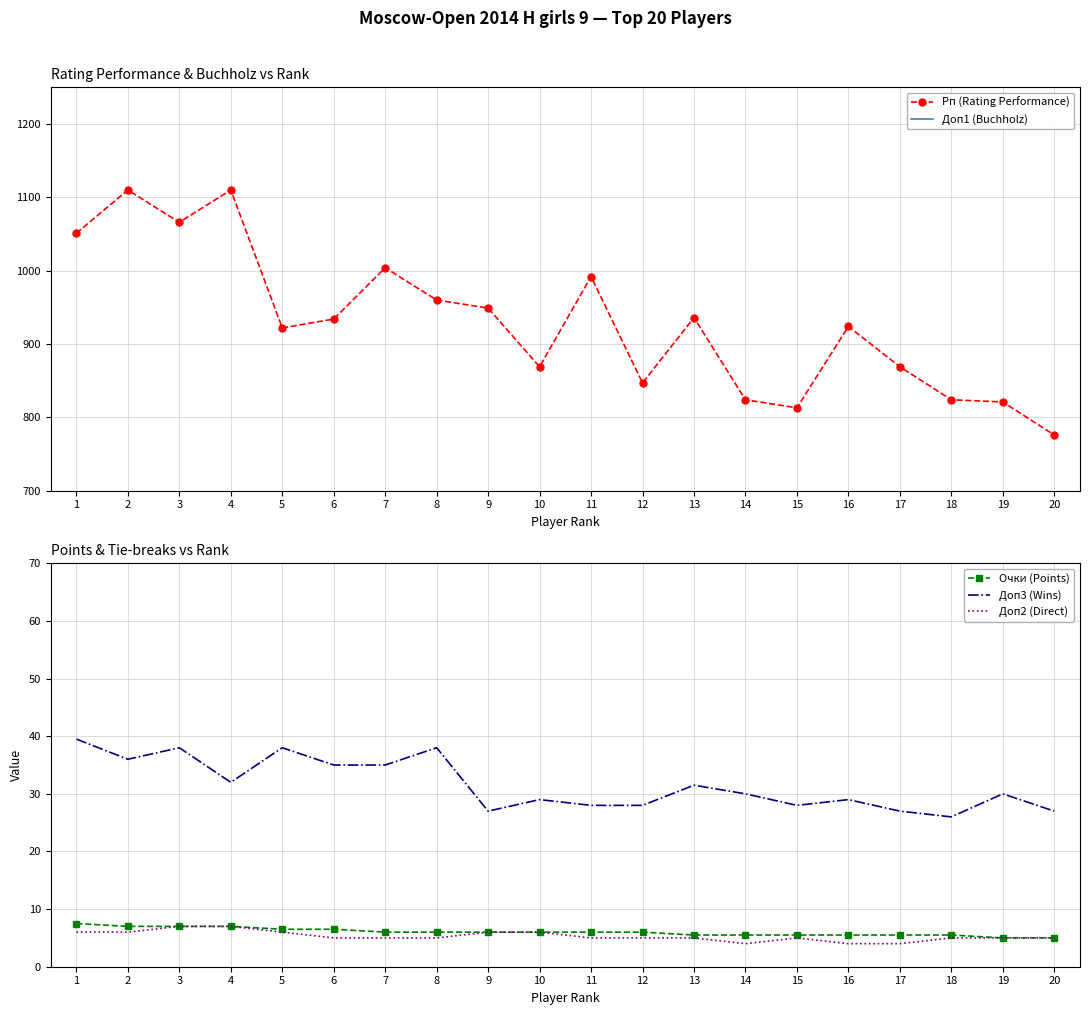

Where is the first local maximum for Доп2 (Direct)?

15